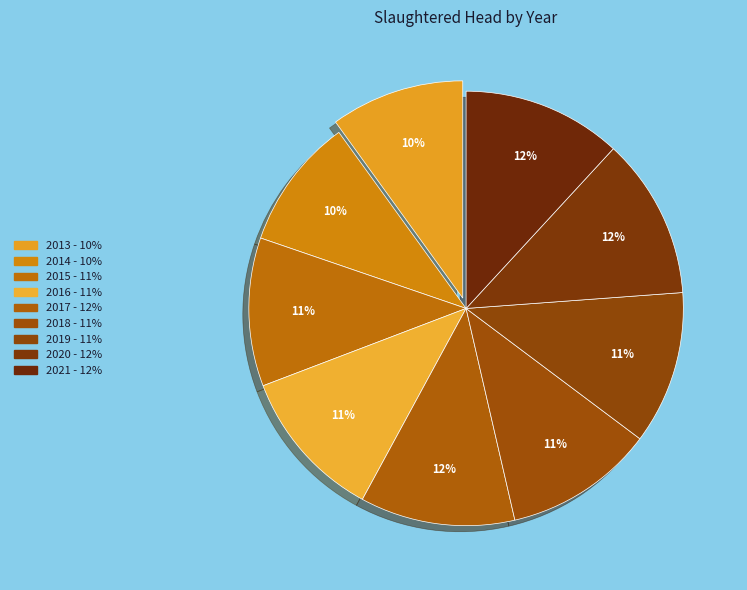

How many segments does this pie chart have?

9